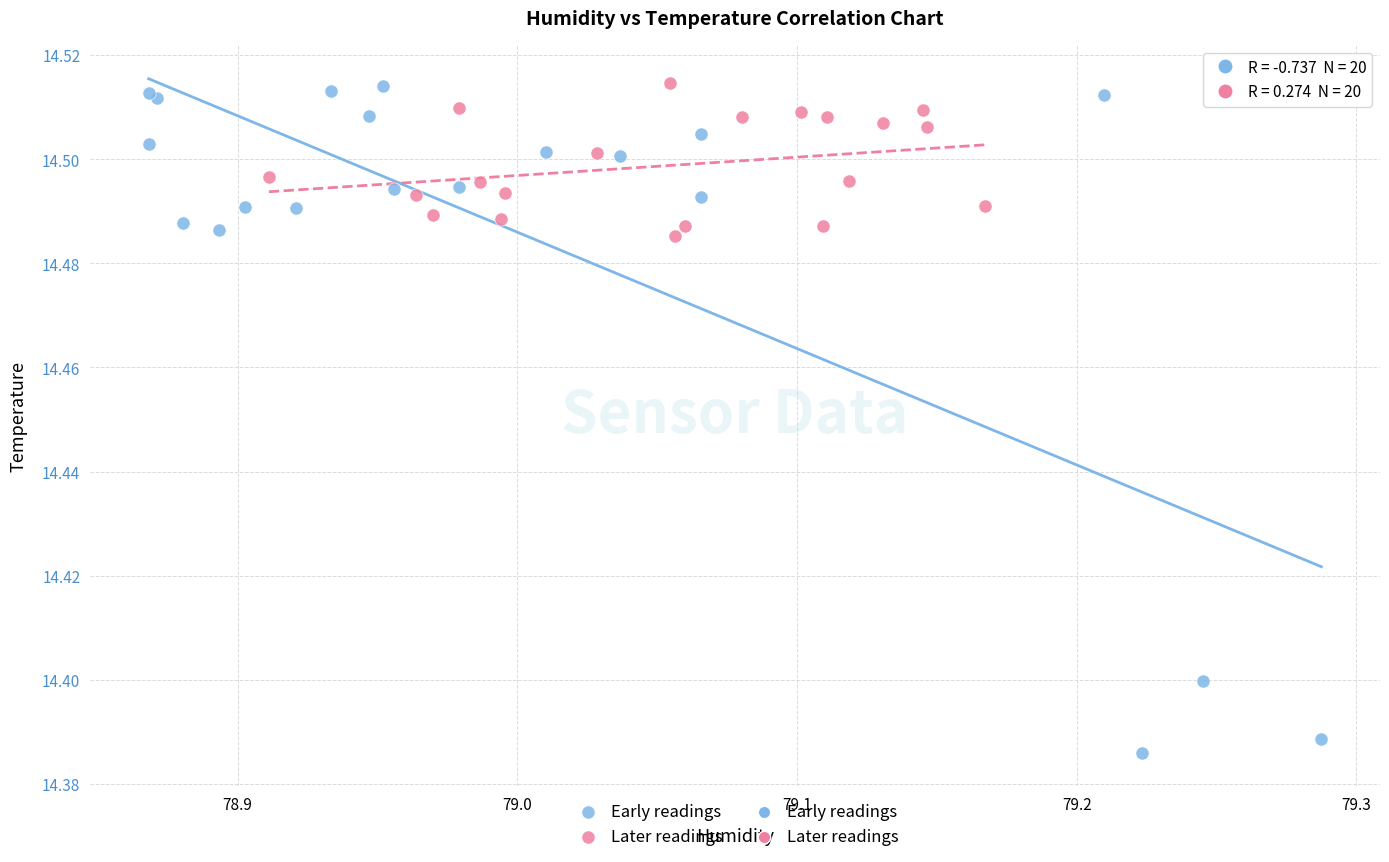

Which series has the largest Y range (max minus min)?

Early readings